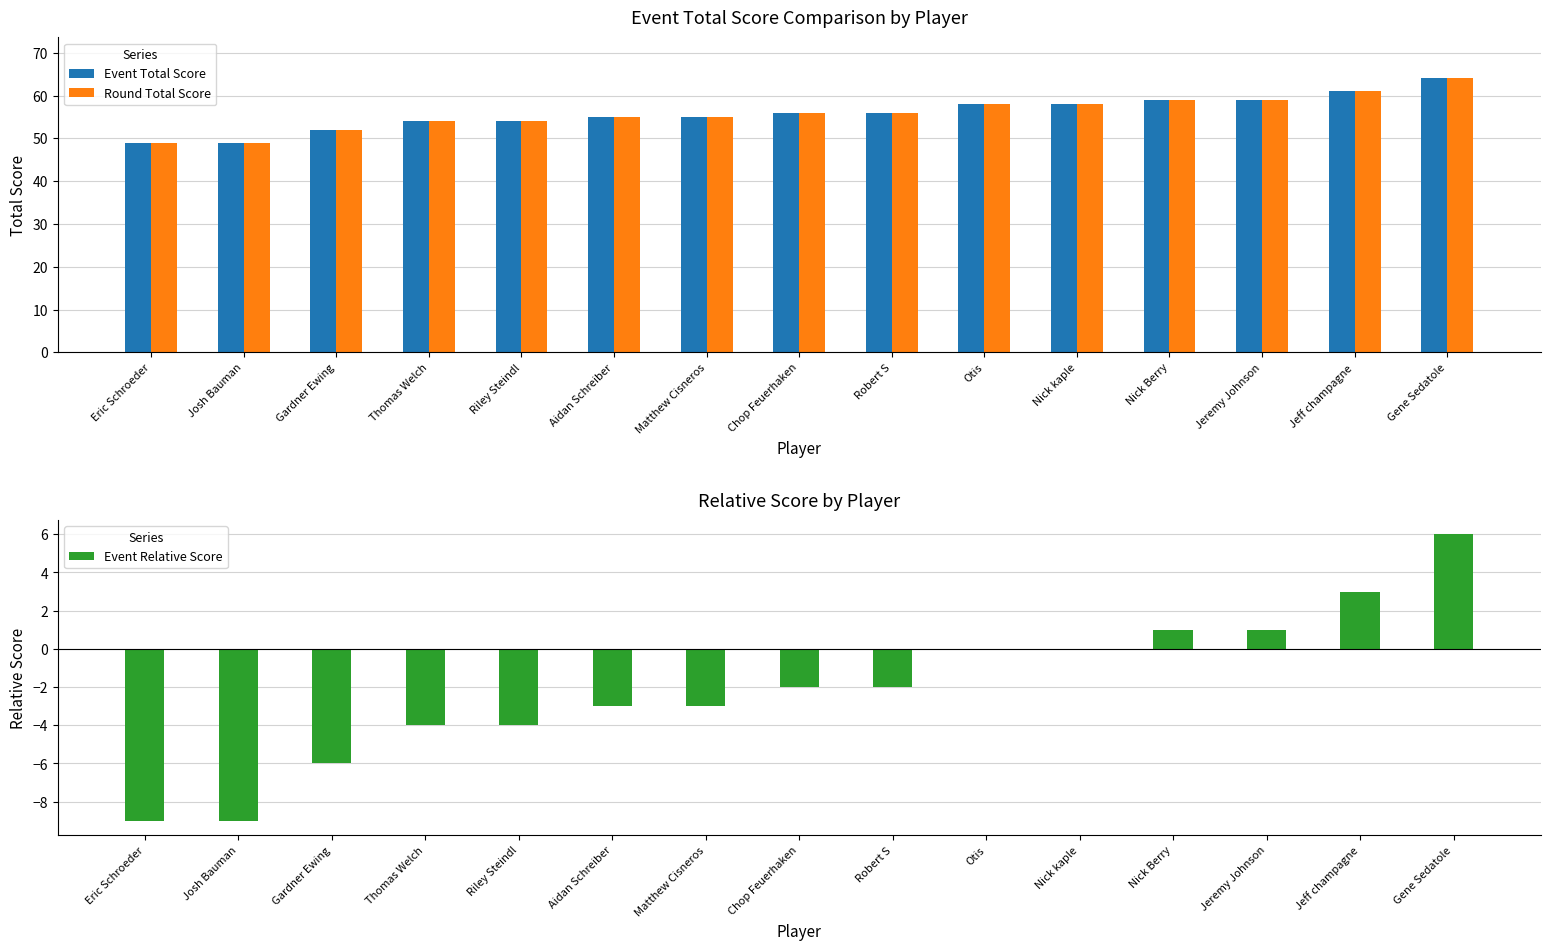

At which category is the sum across all series the highest?

Gene Sedatole